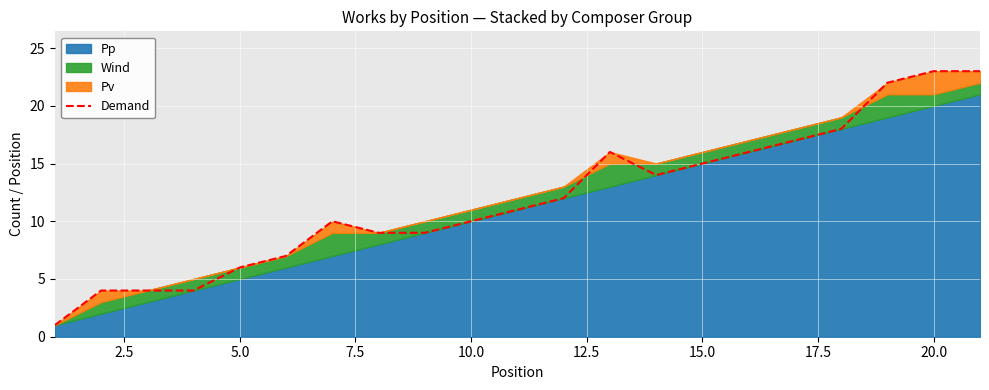

The Demand series shows 15 at 15.0. True or false?

True